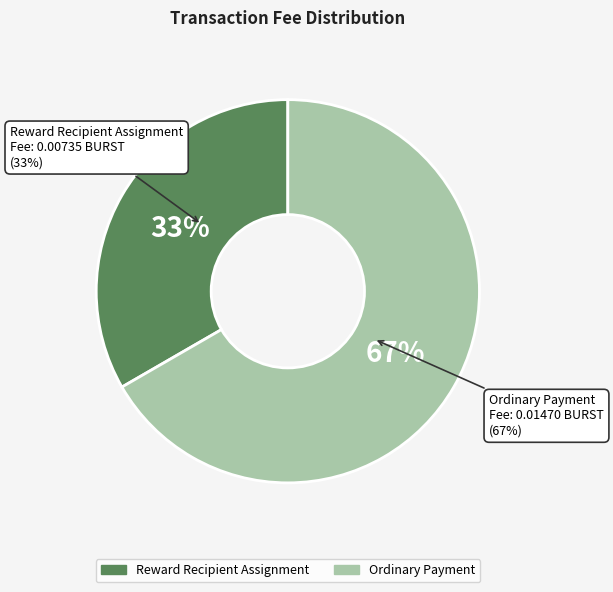

Is there any slice that represents more than half of the pie?

Yes